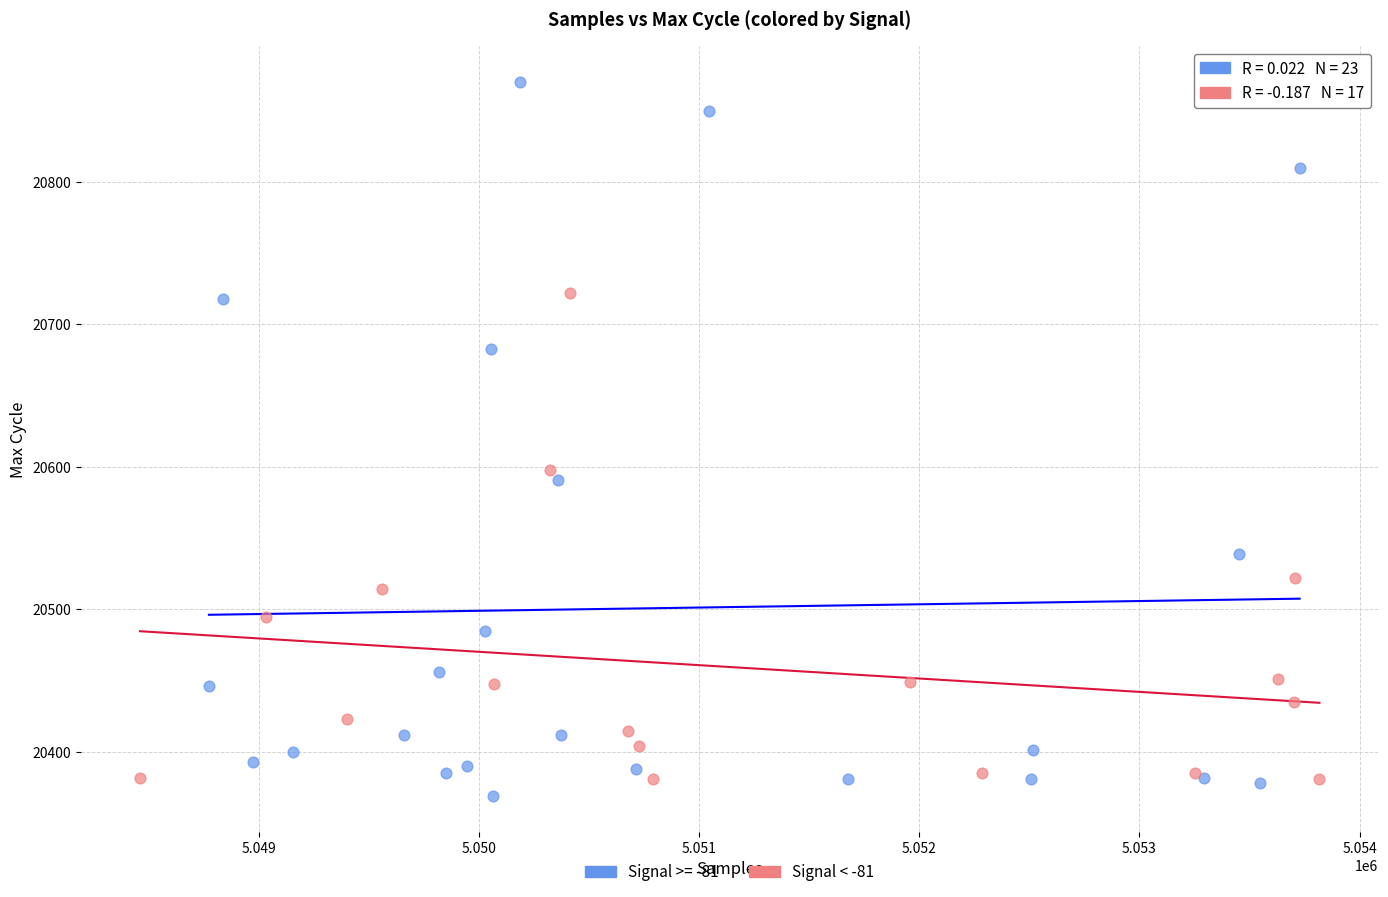

Which series has the largest Y range (max minus min)?

Signal >= -81